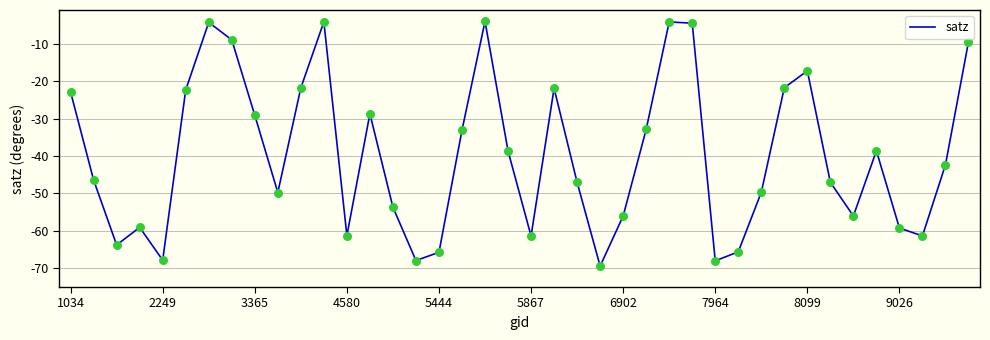

What is the maximum value shown in the chart?

-4.0